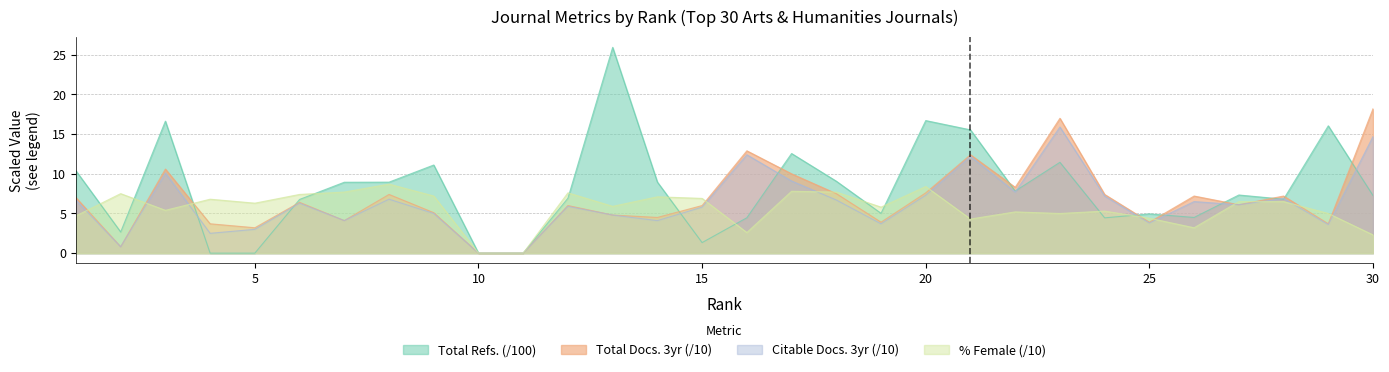

What is the average value of the %Female series?

5.6